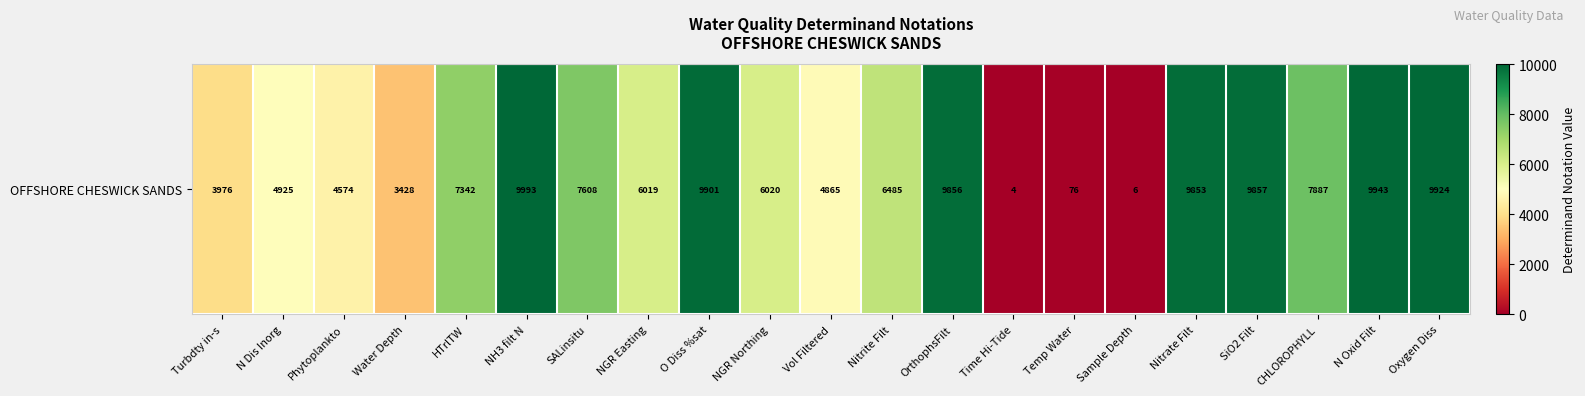

List the labels in order of value, smallest first.

Time Hi-Tide, Sample Depth, Temp Water, Water Depth, Turbdty in-s, Phytoplankto, Vol Filtered, N Dis Inorg, NGR Easting, NGR Northing, Nitrite Filt, HTrlTW, SALinsitu, CHLOROPHYLL, Nitrate Filt, OrthophsFilt, SiO2 Filt, O Diss %sat, Oxygen Diss, N Oxid Filt, NH3 filt N